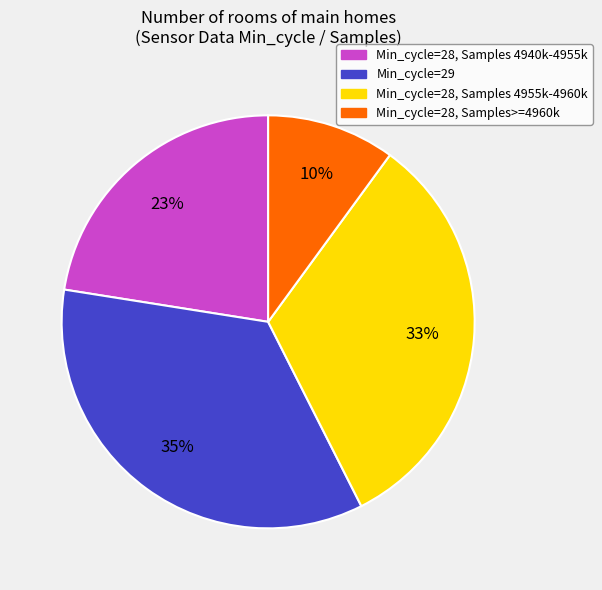

Does any single category account for the majority?

No